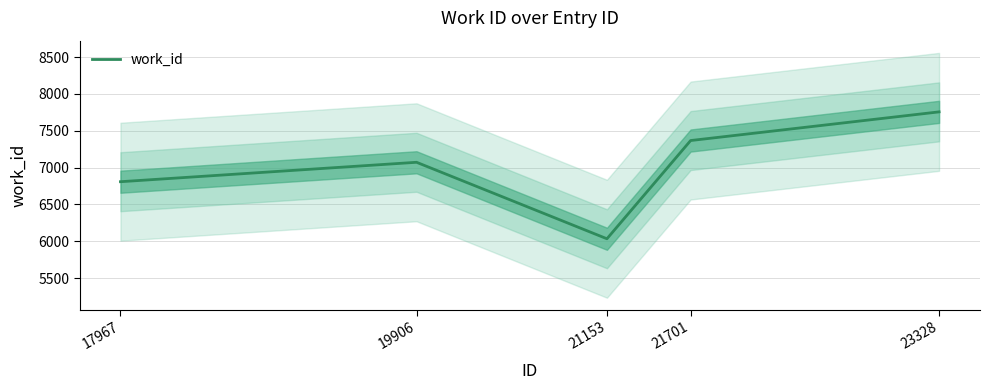

True or false: there are more than 0 points higher than both neighbors.

True